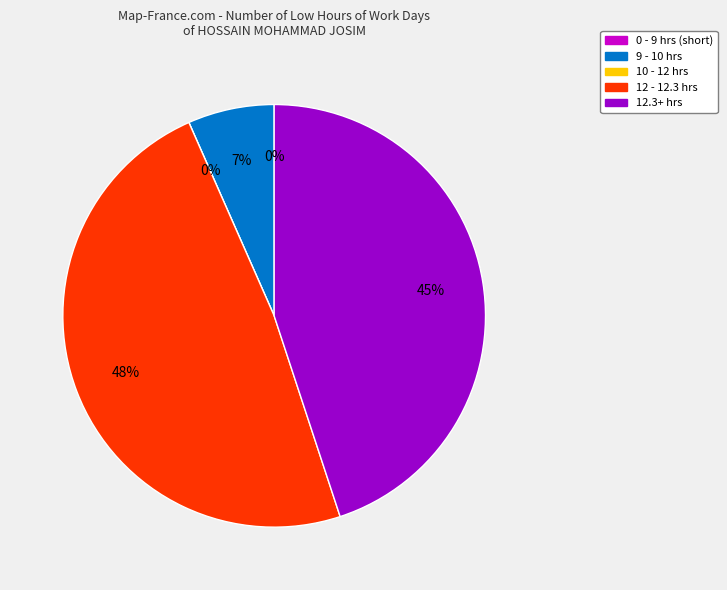

What portion of the pie excludes 2?

96.7%